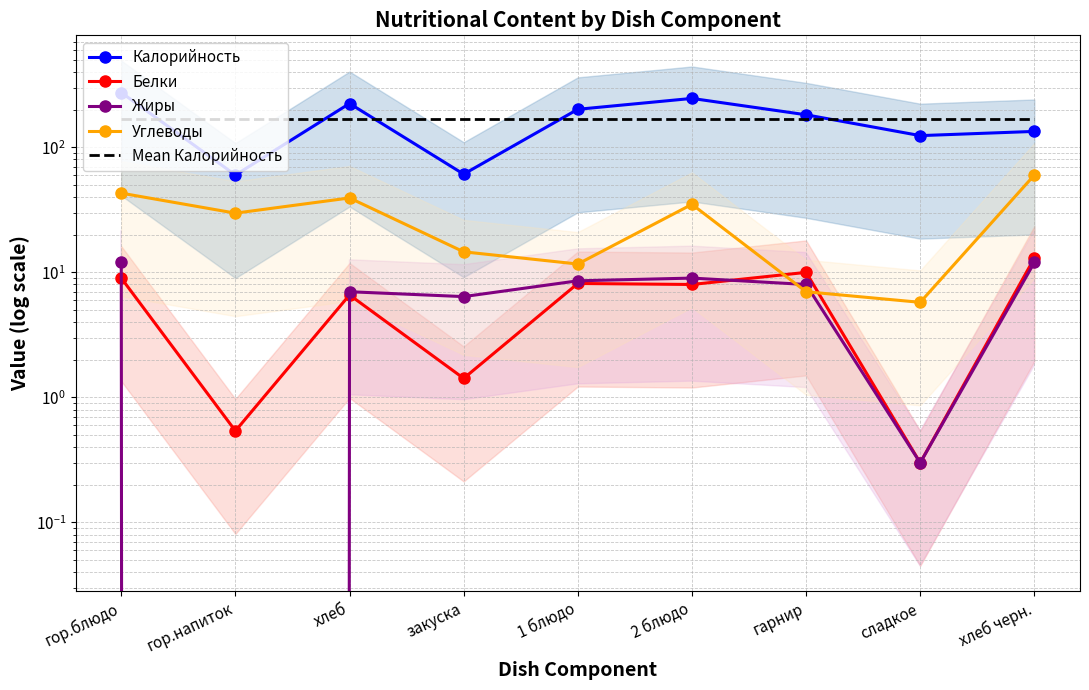

What is the total value across all series at 2 блюдо?

465.4